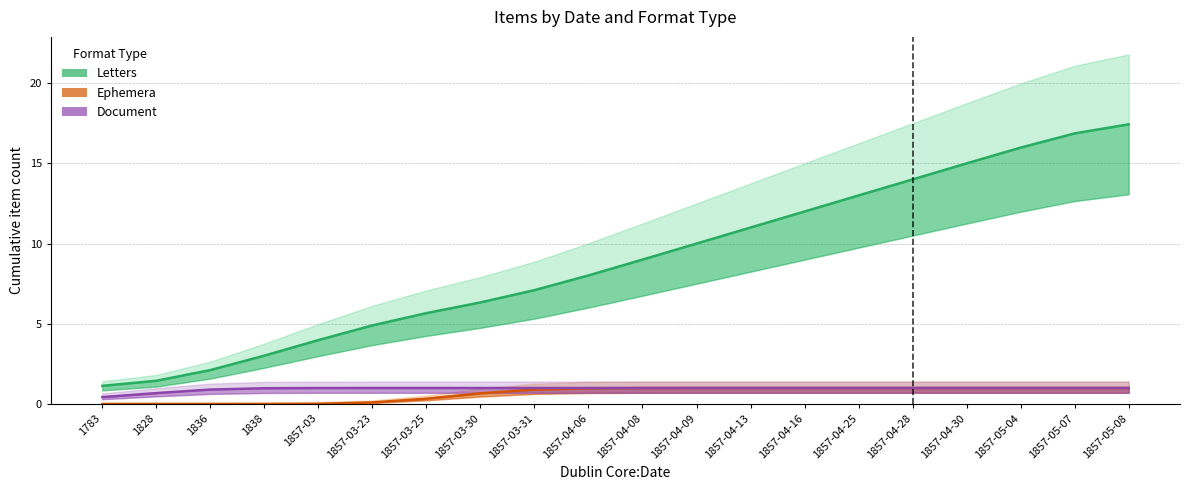

Is it true that Ephemera equals 1.4 at 1857-04-30?

False